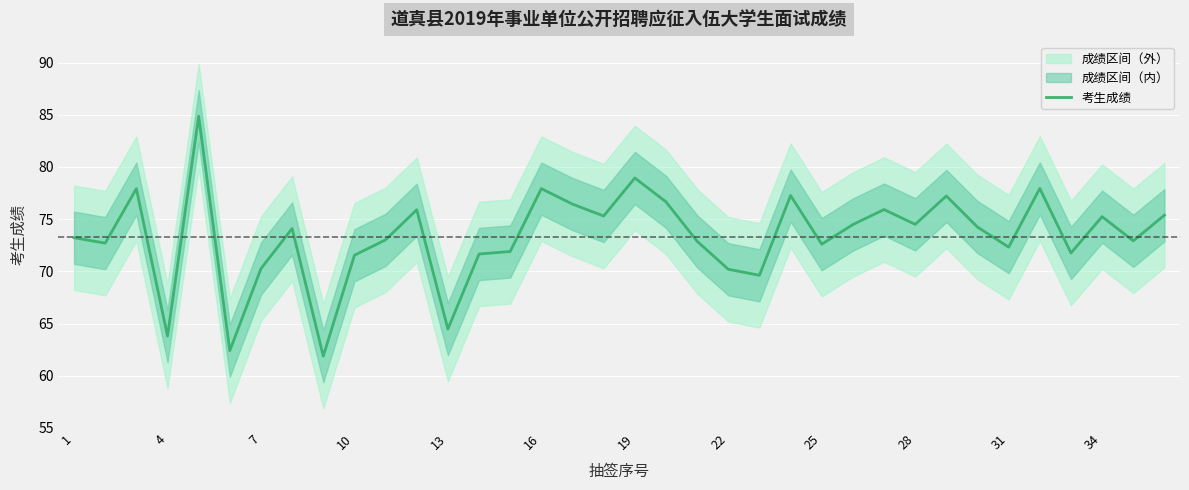

How many points are higher than both their immediate neighbors (excluding endpoints)?

11